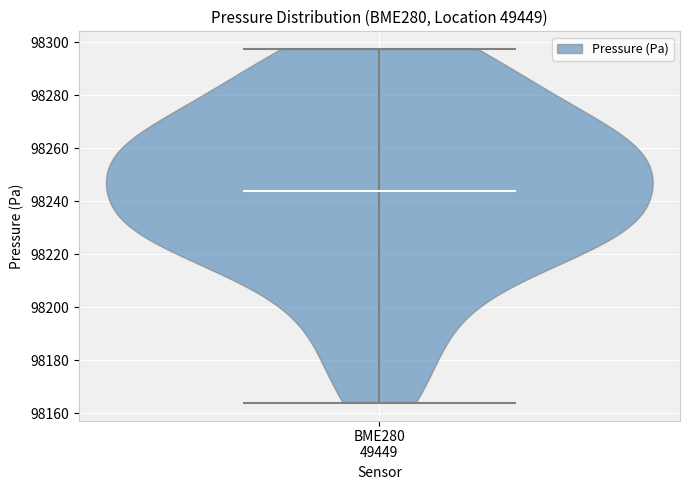

Read this violin plot against the y-axis: where its median line is, and the lowest and highest points the violin reaches. The values are not printed on the chart, so give them approximately, as read against the axis.

median line 98244, lowest point 98164, highest point 98298